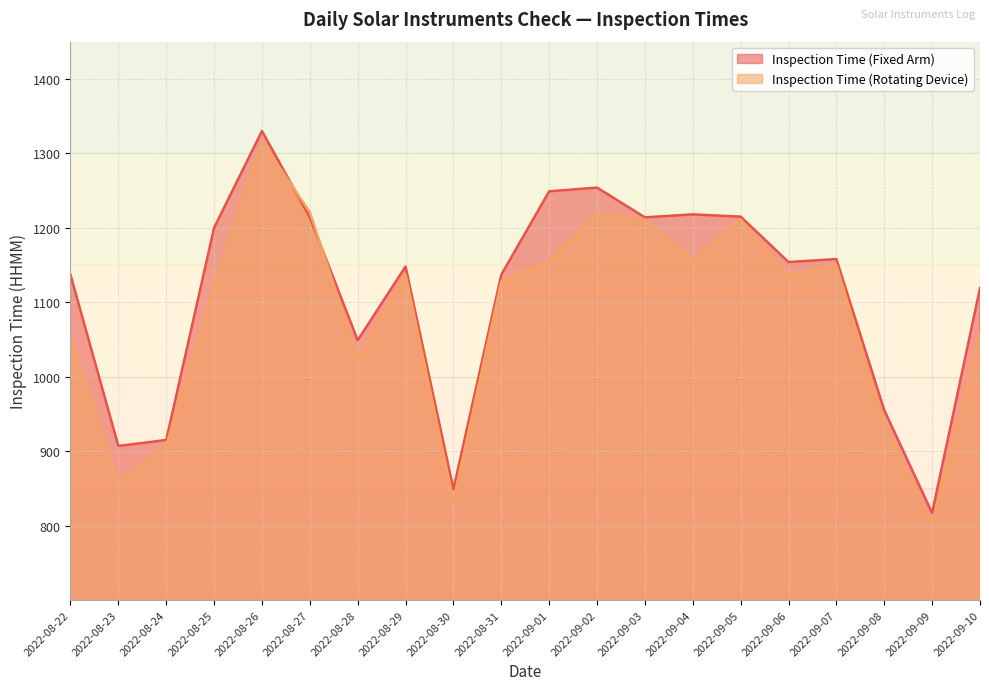

Does the chart display data point markers on the line(s)?

No